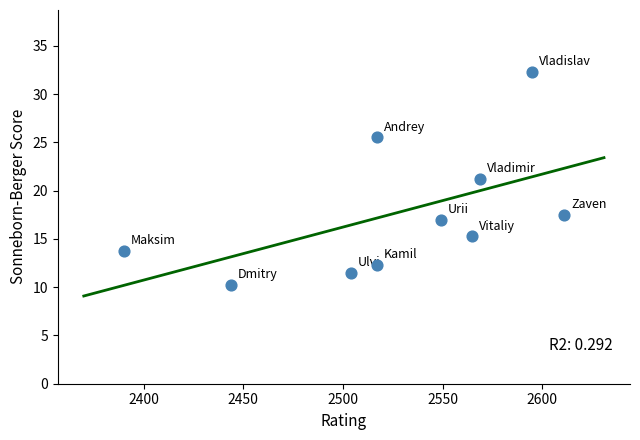

What is the range of X values (max minus min)?

221.0